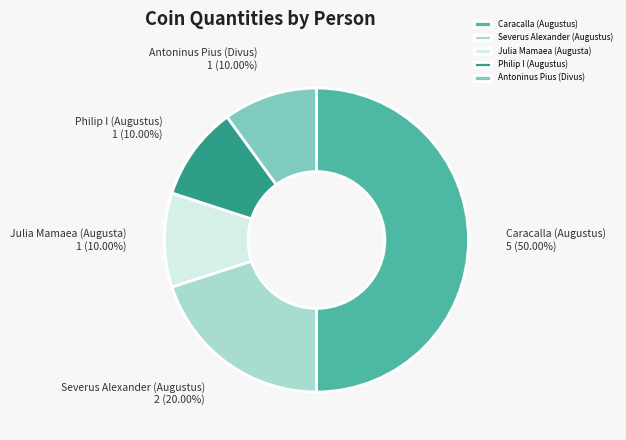

Approximately how many times larger is the value at Philip I (Augustus) compared to Severus Alexander (Augustus)?

0.5